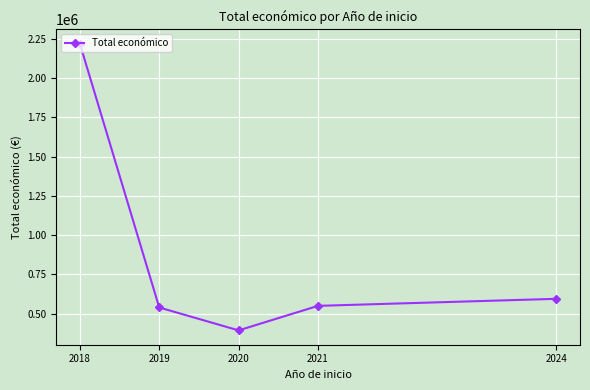

Is it true that the value at 2024 is 158033.3?

False